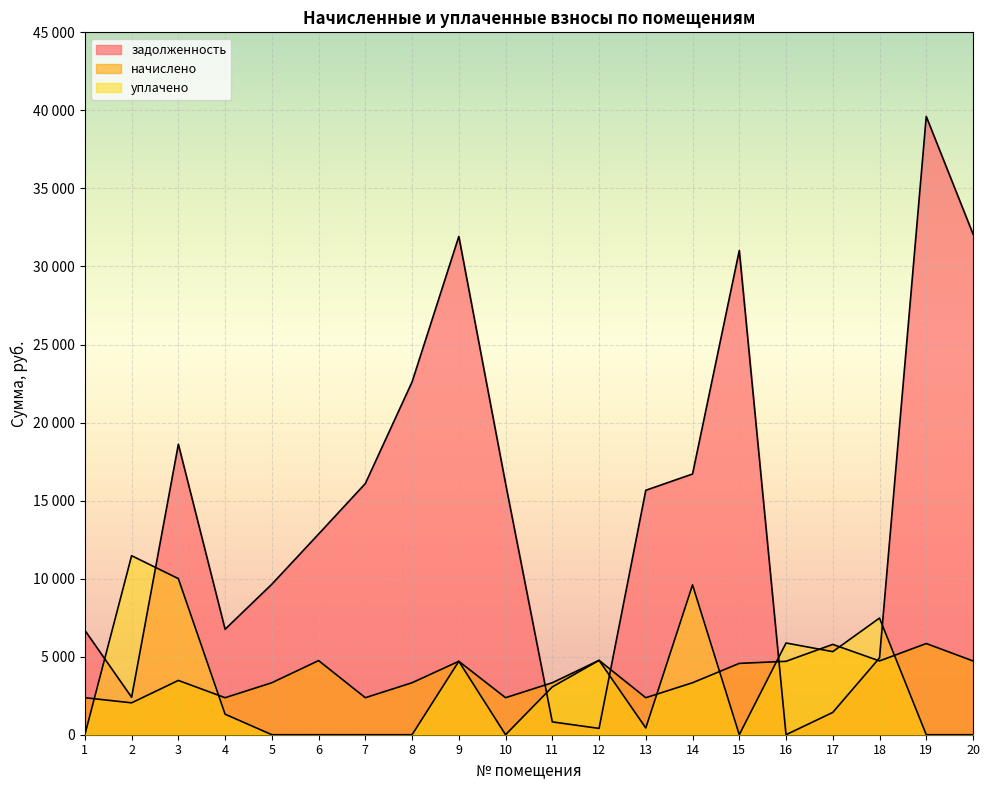

Reading left to right, extract all data points from this chart.

задолженность: 6688.0	2400.1	18609.5	6757.3	9642.7	12855.7	16093.2	22604.5	31921.6	16093.2	822.6	404.4	15661.2	16704.2	31021.6	0.0	1429.4	4920.7	39610.5	32080.4
начислено: 2371.2	2043.6	3478.8	2371.2	3330.6	4750.2	2371.2	3330.6	4703.4	2371.2	3330.6	4765.8	2371.2	3330.6	4570.8	4703.4	5787.6	4726.8	5842.2	4726.8
уплачено: 0.0	11469.5	10000.0	1314.3	0.0	0.0	0.0	0.0	4703.4	0.0	3063.1	4765.7	432.0	9601.1	0.0	5876.2	5322.8	7474.4	0.0	0.0